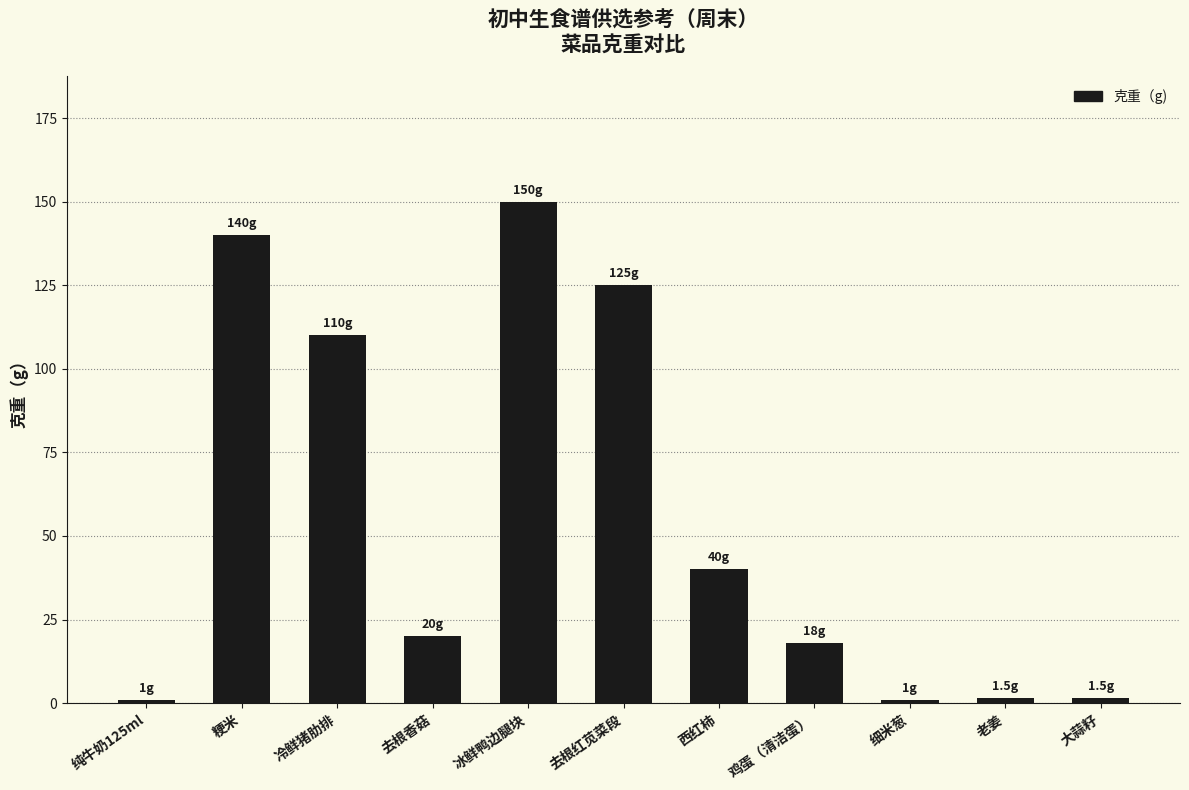

True or false: the data shows 125.0 at 去根红苋菜段.

True